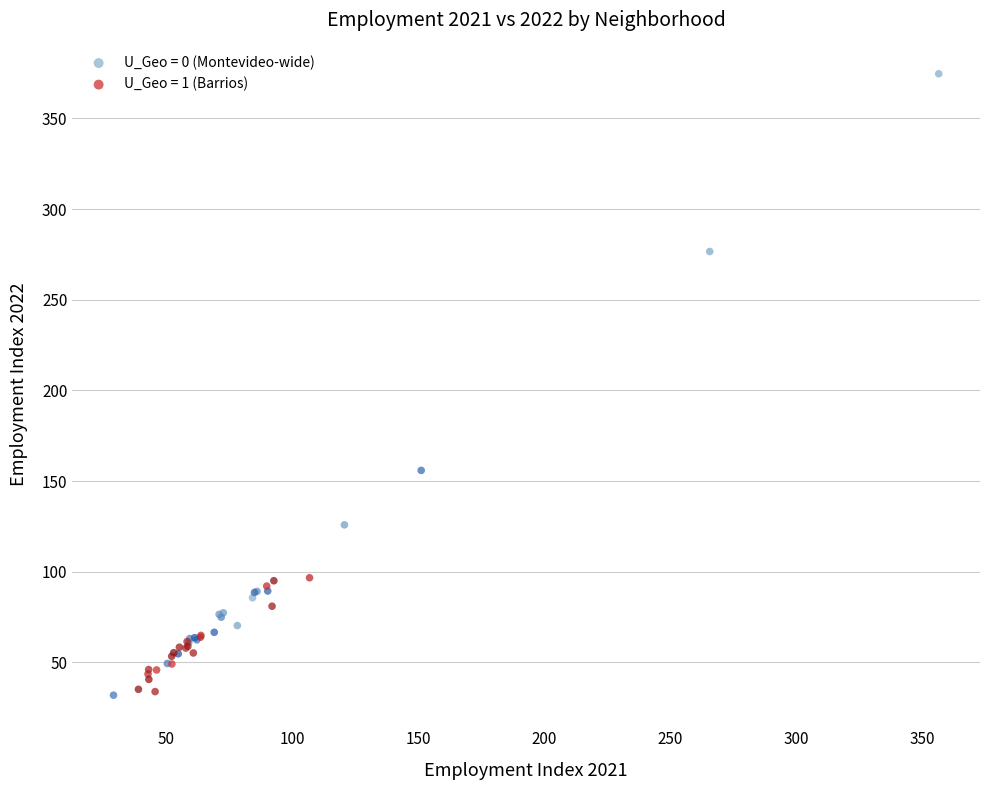

Which series reaches the maximum Y coordinate?

U_Geo = 0 (Montevideo-wide)